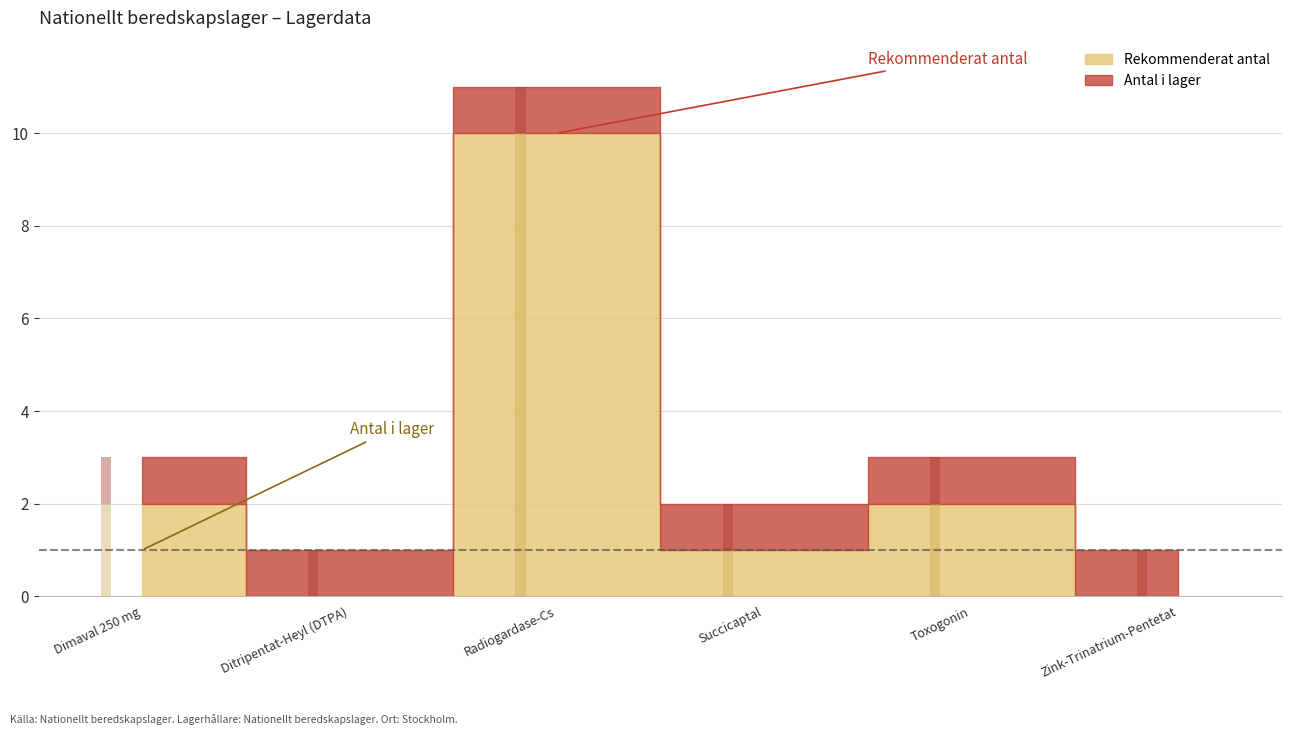

How many bars are there in total?

6